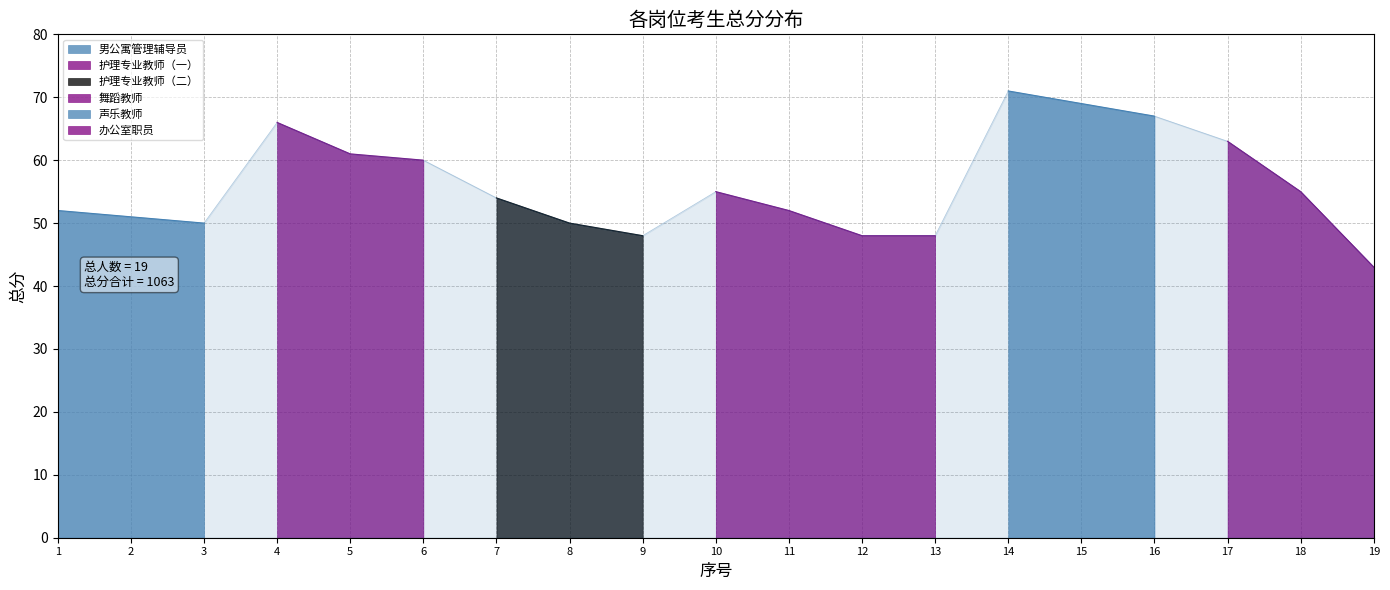

Is it true that the value at 13 is 74?

False